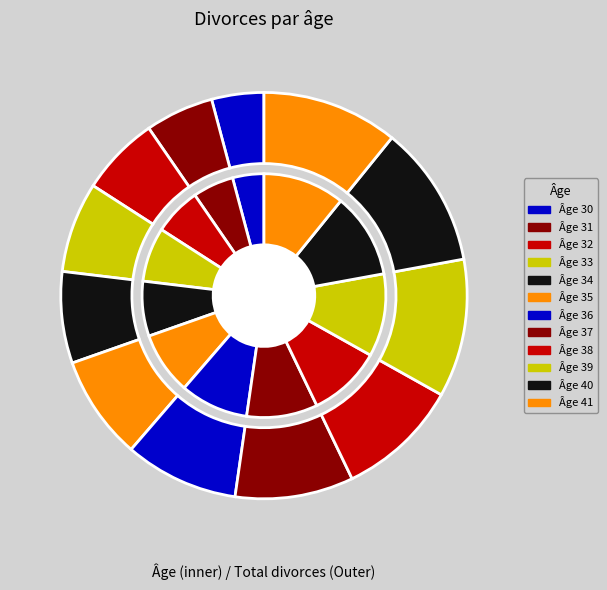

What is the change in value from 36 to 39?

+87